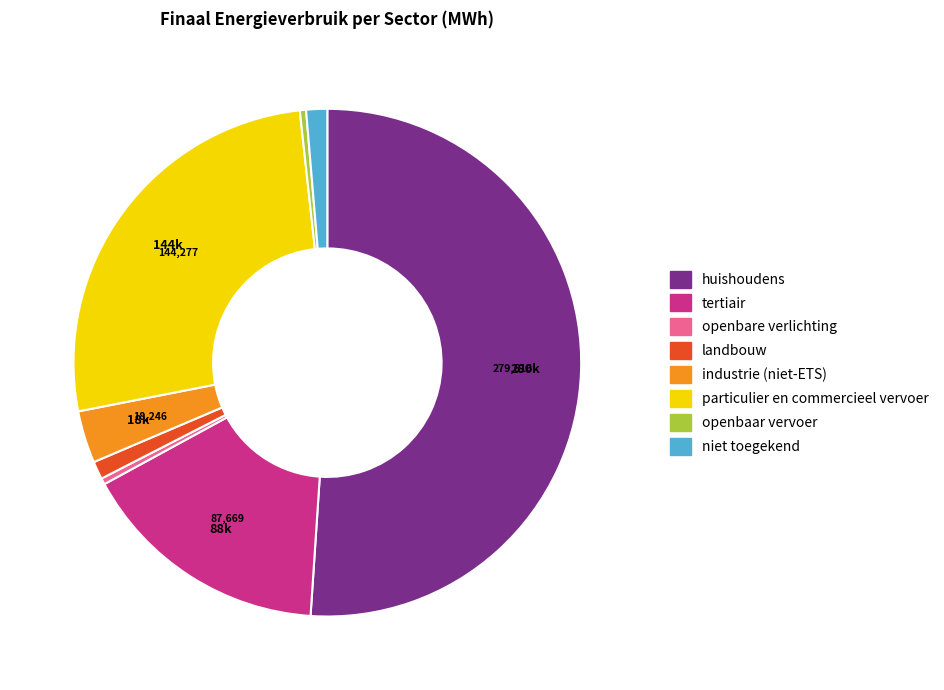

Do openbaar vervoer and particulier en commercieel vervoer together represent more than half of the pie?

No